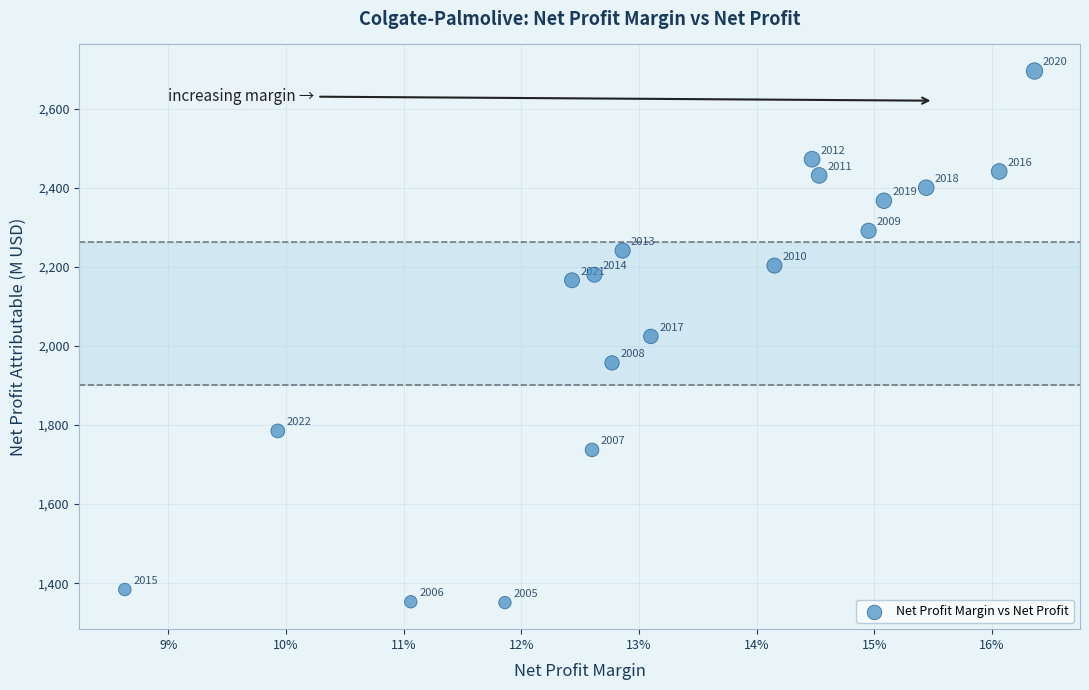

What is the range of Y values (max minus min)?

1344